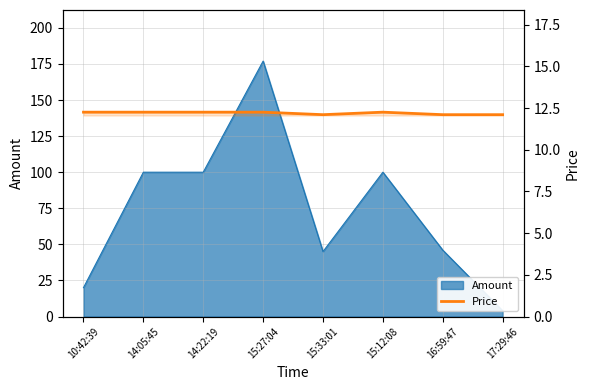

The chart shows a value of 16.4 at 15:27:04. True or false?

False